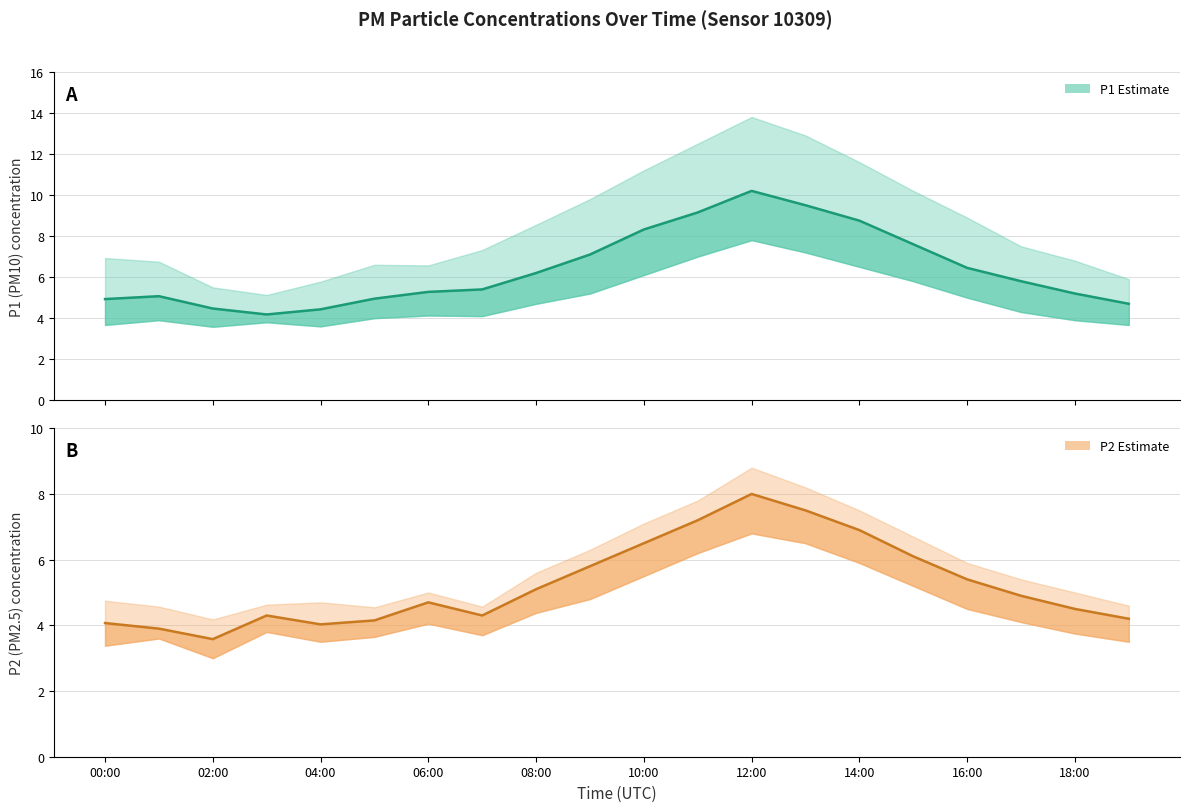

Which series has the largest total across all categories?

P1 (PM10) estimate